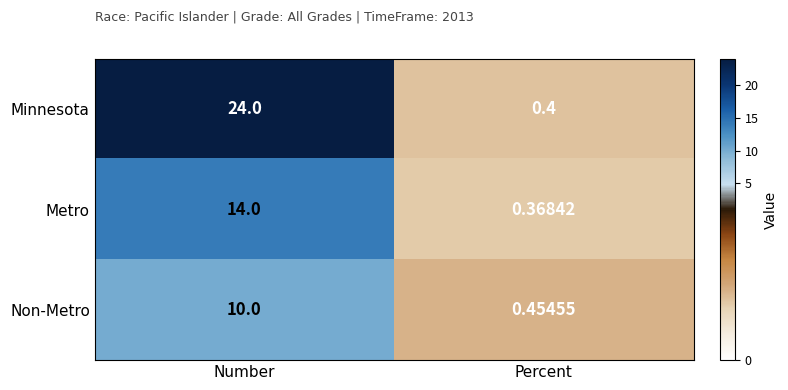

How many series are shown in this chart?

3